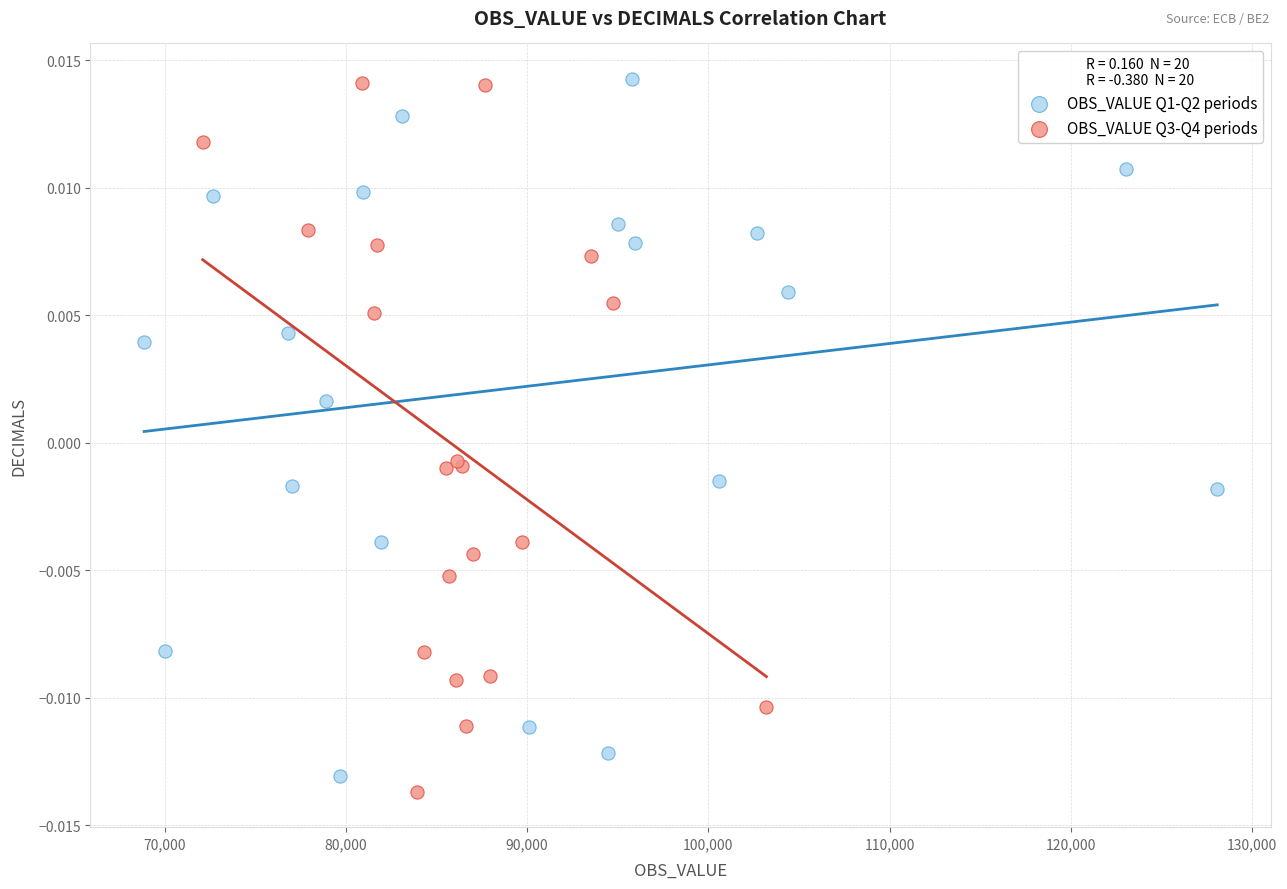

What are all the series names shown in the legend?

OBS_VALUE Q1-Q2 periods, OBS_VALUE Q3-Q4 periods